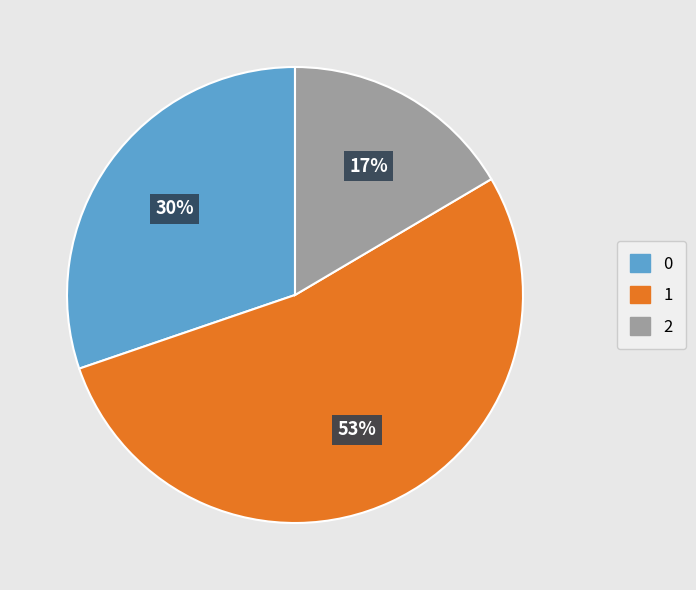

To the nearest percent, what is the average slice percentage?

33%